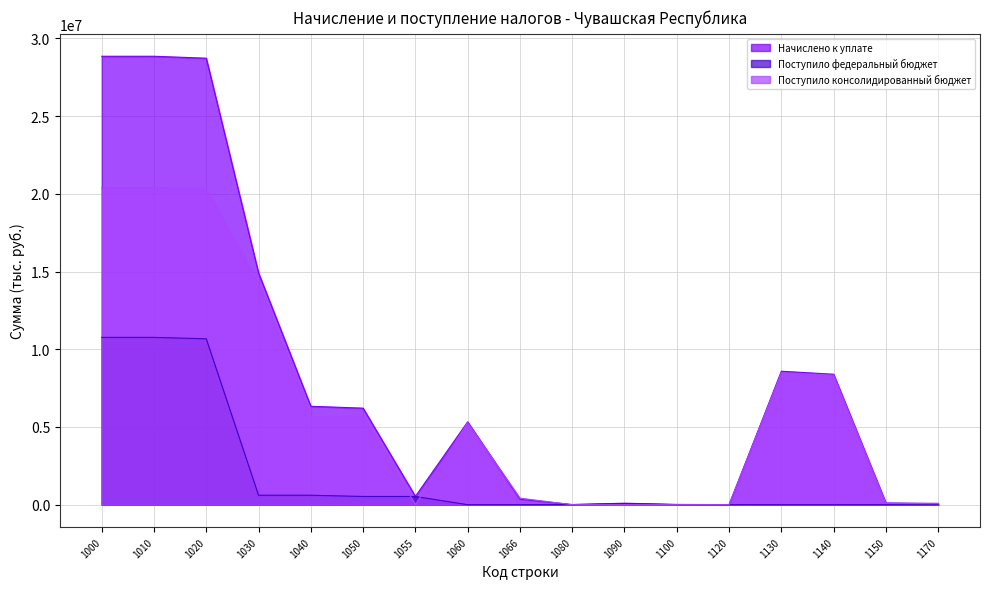

What is the difference between the maximum and minimum values in the Поступило консолидированный бюджет series?

20376280